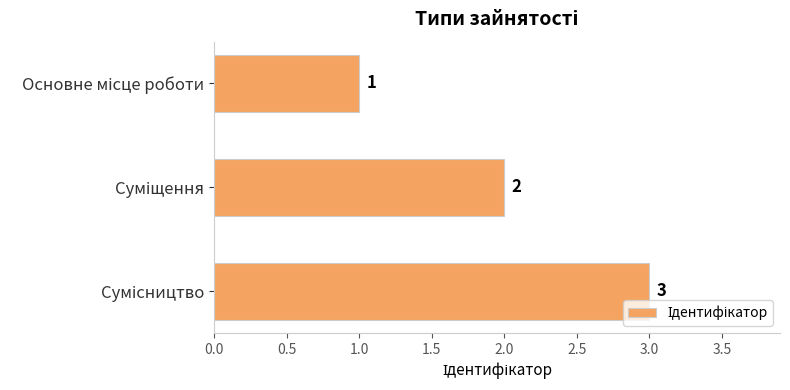

What is the smallest value displayed?

1